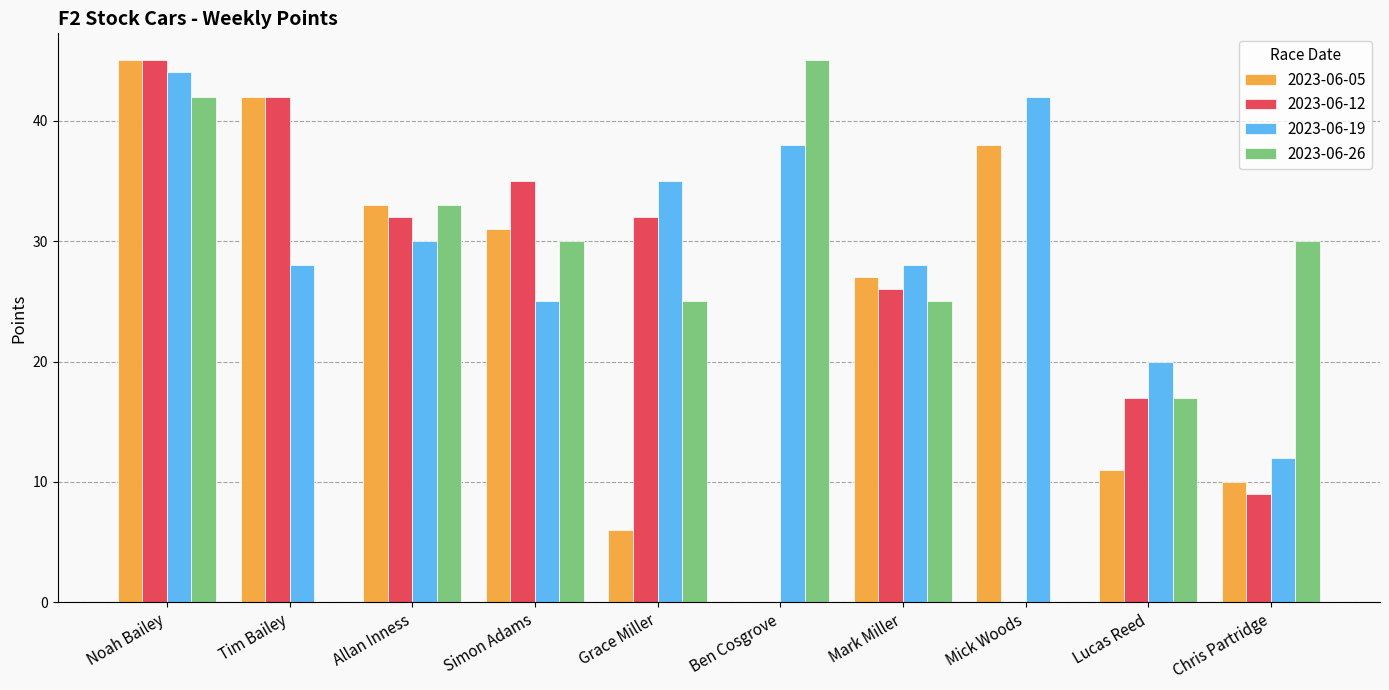

Which series has the largest total across all categories?

2023-06-19